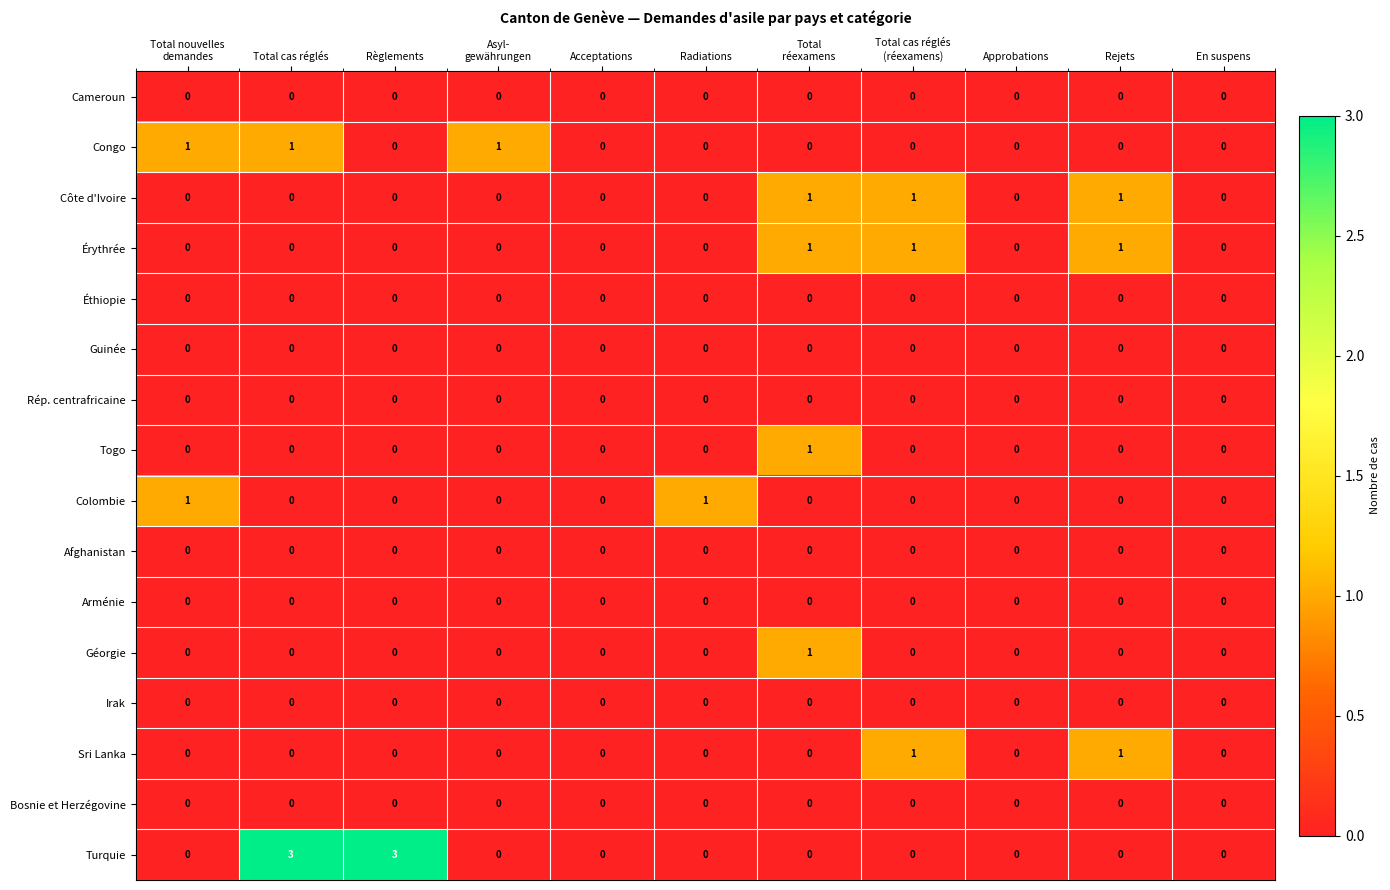

What is the total value across all series at Rejets?

3